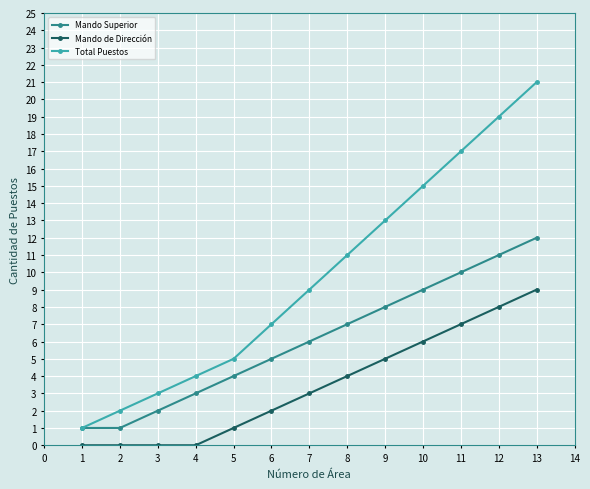

Which label corresponds to the largest value in the chart?

13